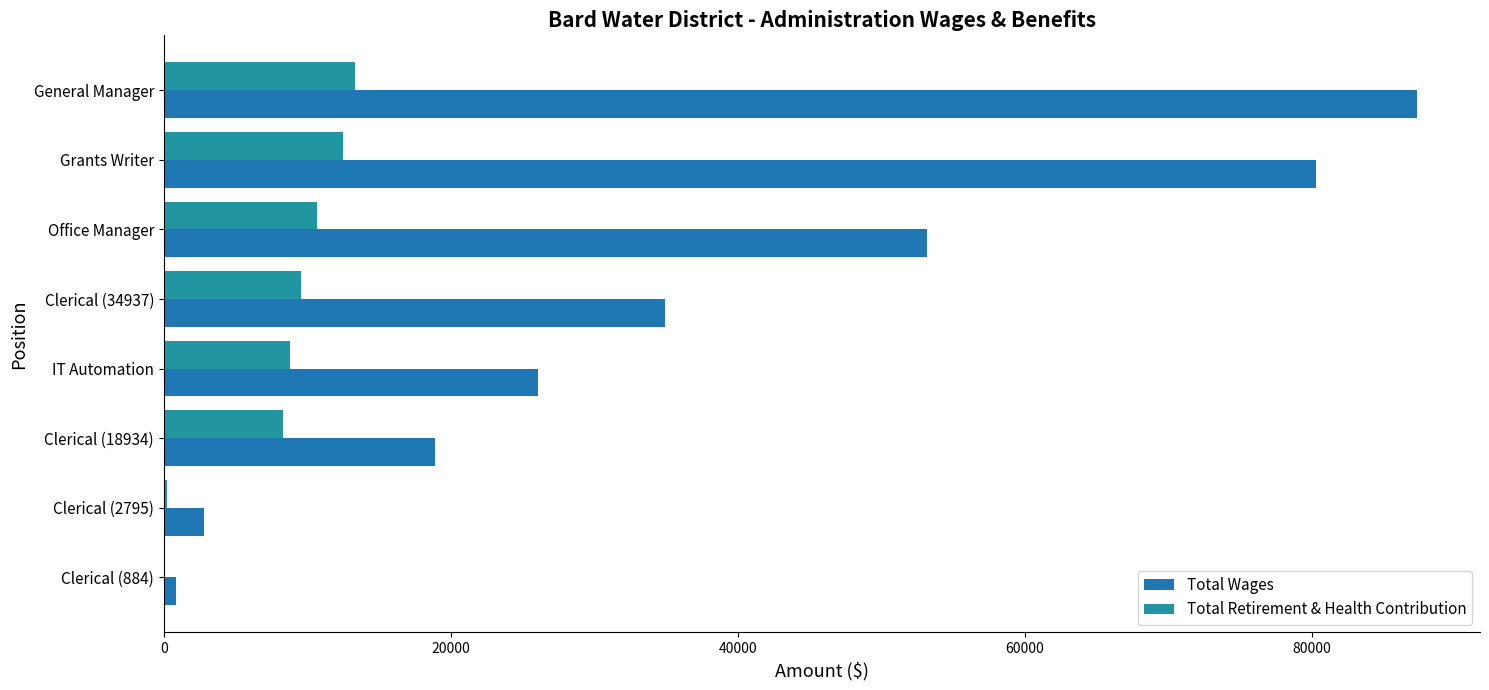

Which series has the largest total across all categories?

Total Wages